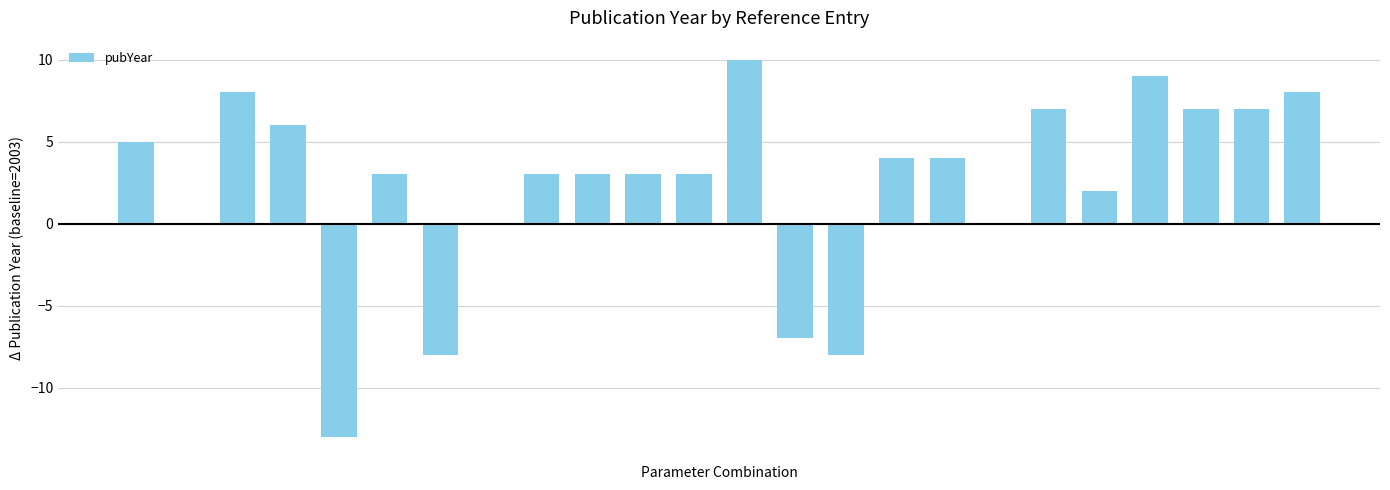

What is the greatest value displayed?

10